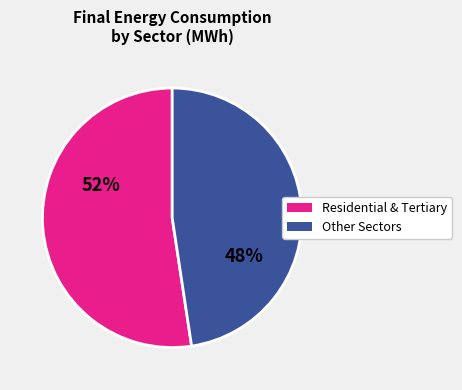

Is there a majority slice in this chart?

Yes